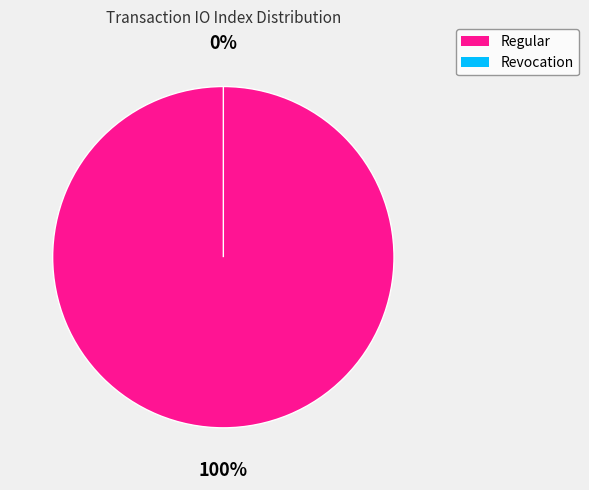

How many slices are in this pie chart?

2